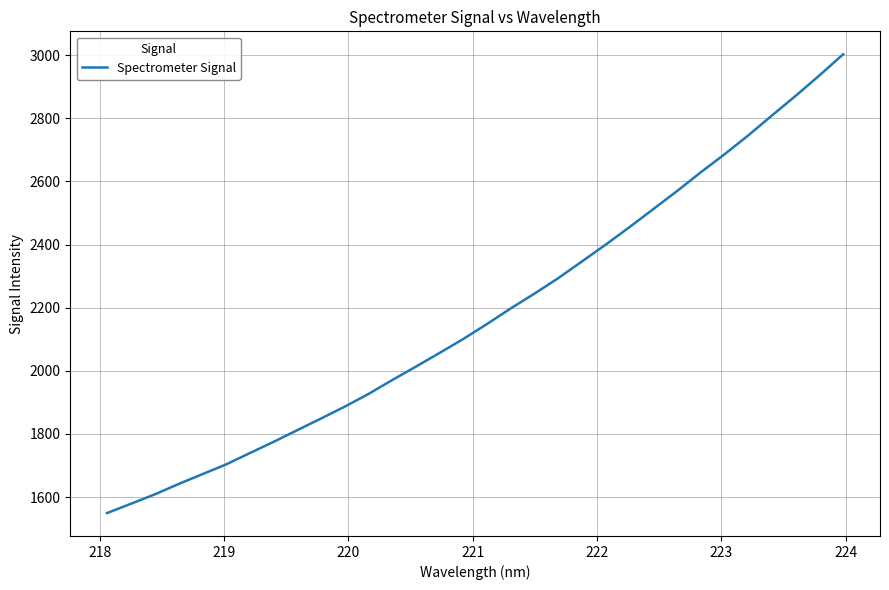

What is the difference between the maximum and minimum values?

1452.8